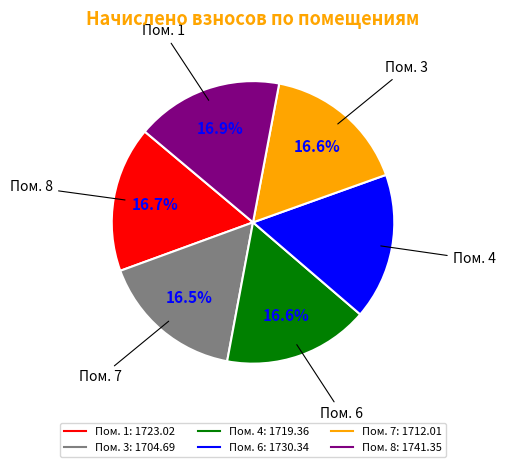

Is there a majority slice in this chart?

No